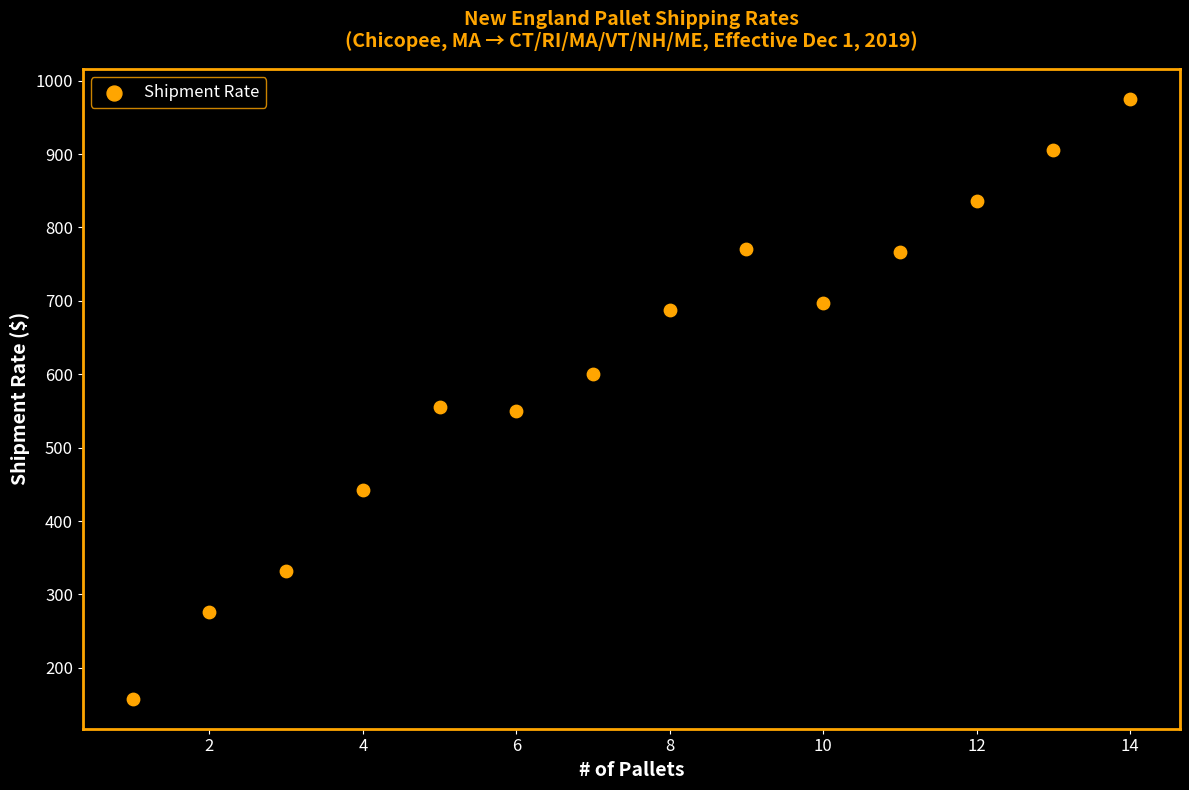

What is the range of X values (max minus min)?

13